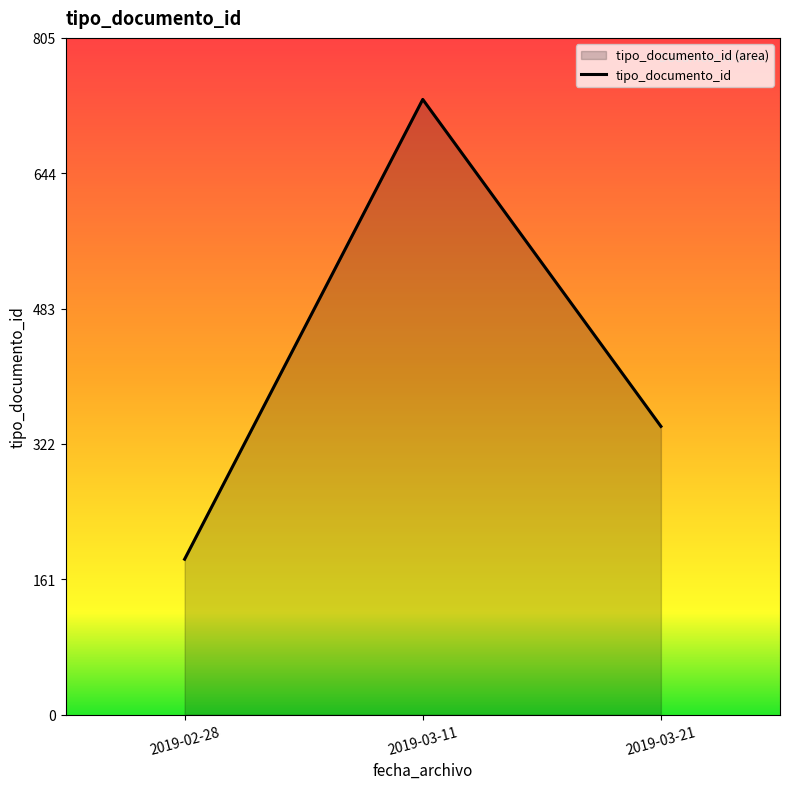

What is the minimum value shown in the chart?

185